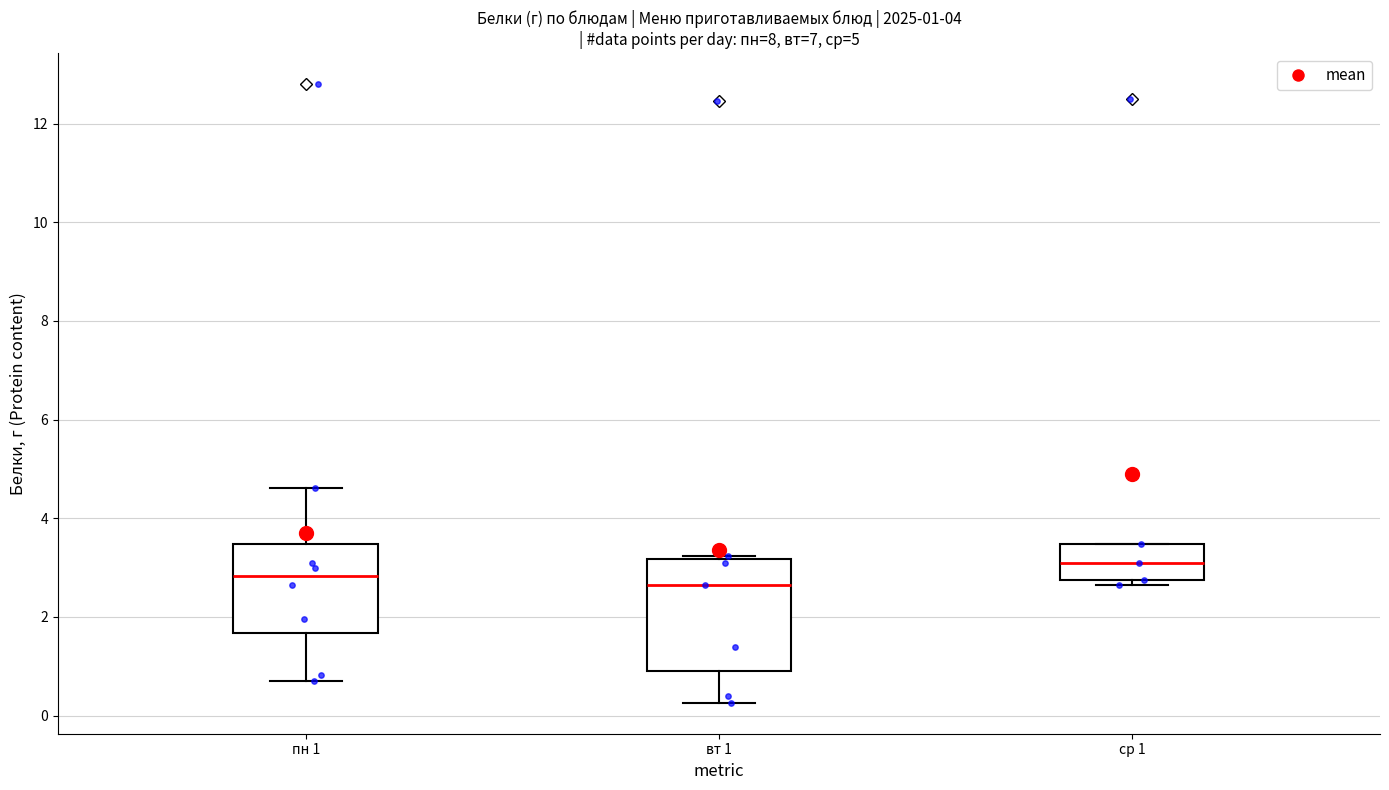

Which box's median line is the highest?

ср 1